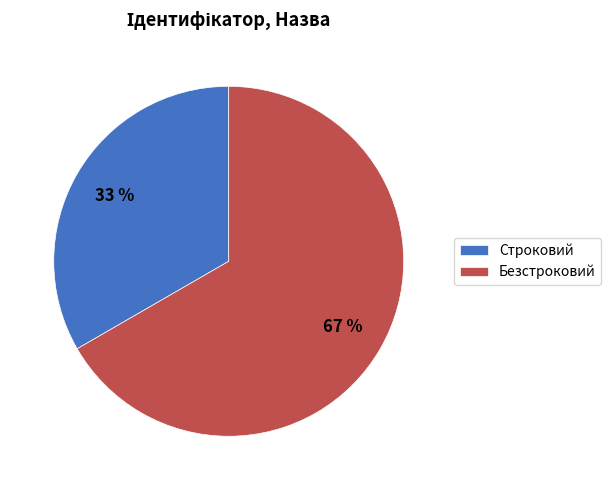

Rank the categories by value from highest to lowest.

Безстроковий, Строковий